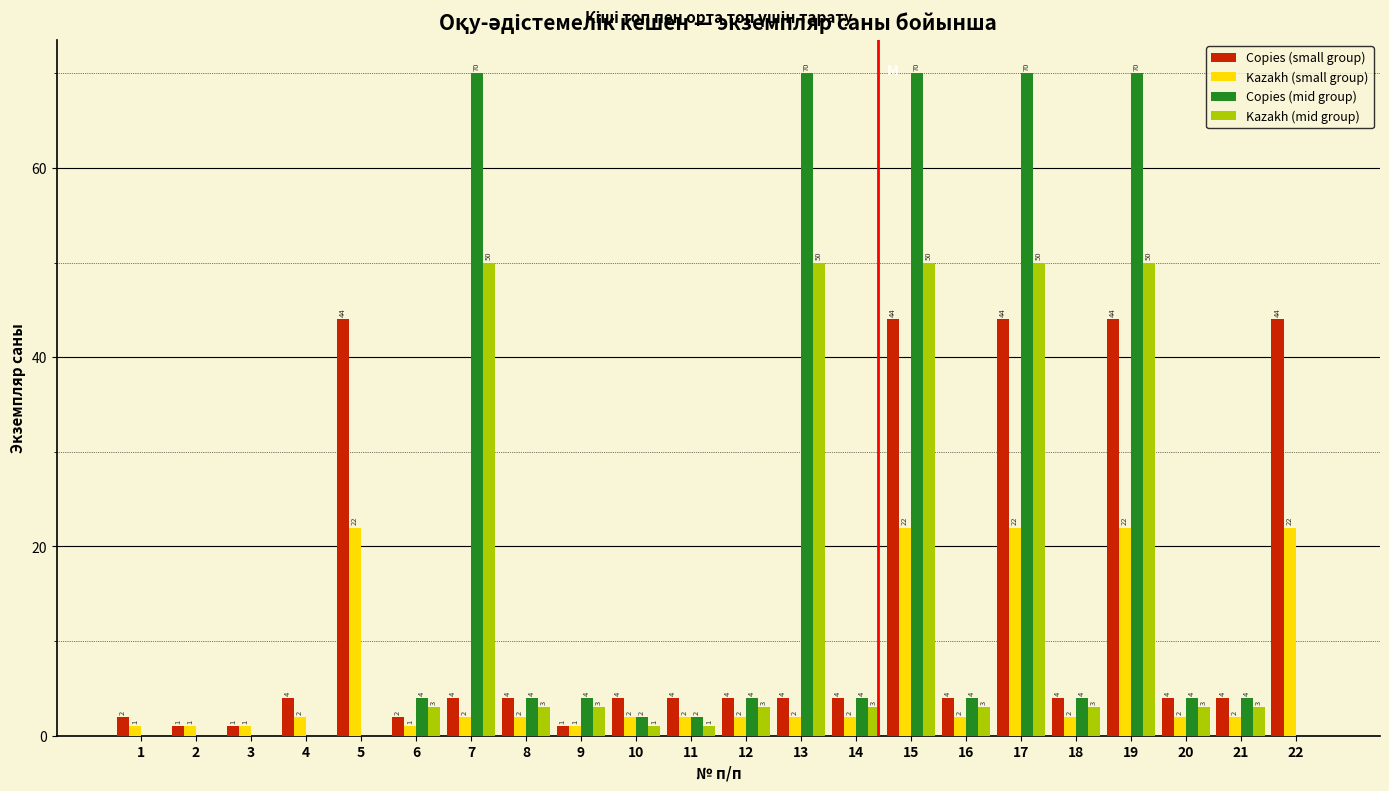

Reading left to right, transcribe all the data shown in this chart.

Copies (small group): 1=2	2=1	3=1	4=4	5=44	6=2	7=4	8=4	9=1	10=4	11=4	12=4	13=4	14=4	15=44	16=4	17=44	18=4	19=44	20=4	21=4	22=44
Kazakh (small group): 1=1	2=1	3=1	4=2	5=22	6=1	7=2	8=2	9=1	10=2	11=2	12=2	13=2	14=2	15=22	16=2	17=22	18=2	19=22	20=2	21=2	22=22
Copies (mid group): 1=0	2=0	3=0	4=0	5=0	6=4	7=70	8=4	9=4	10=2	11=2	12=4	13=70	14=4	15=70	16=4	17=70	18=4	19=70	20=4	21=4	22=0
Kazakh (mid group): 1=0	2=0	3=0	4=0	5=0	6=3	7=50	8=3	9=3	10=1	11=1	12=3	13=50	14=3	15=50	16=3	17=50	18=3	19=50	20=3	21=3	22=0